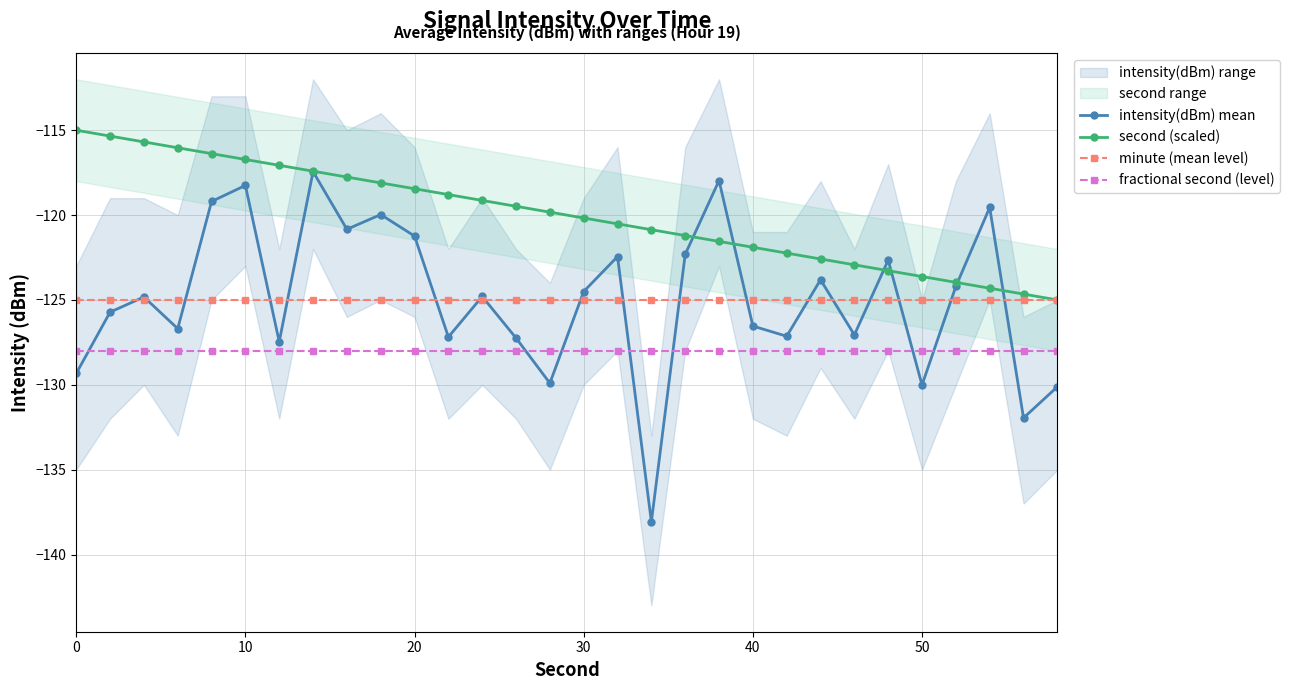

Reading left to right, what are all the values shown in this chart?

intensity(dBm) mean: -129.3	-125.7	-124.8	-126.7	-119.2	-118.3	-127.5	-117.4	-120.8	-120.0	-121.2	-127.2	-124.8	-127.2	-129.9	-124.5	-122.4	-138.1	-122.3	-118.0	-126.5	-127.1	-123.8	-127.1	-122.7	-130.0	-124.2	-119.6	-132.0	-130.1
second (scaled): -115.0	-115.3	-115.7	-116.0	-116.4	-116.7	-117.1	-117.4	-117.8	-118.1	-118.4	-118.8	-119.1	-119.5	-119.8	-120.2	-120.5	-120.9	-121.2	-121.6	-121.9	-122.2	-122.6	-122.9	-123.3	-123.6	-124.0	-124.3	-124.7	-125.0
minute (mean level): -125.0	-125.0	-125.0	-125.0	-125.0	-125.0	-125.0	-125.0	-125.0	-125.0	-125.0	-125.0	-125.0	-125.0	-125.0	-125.0	-125.0	-125.0	-125.0	-125.0	-125.0	-125.0	-125.0	-125.0	-125.0	-125.0	-125.0	-125.0	-125.0	-125.0
fractional second (level): -128.0	-128.0	-128.0	-128.0	-128.0	-128.0	-128.0	-128.0	-128.0	-128.0	-128.0	-128.0	-128.0	-128.0	-128.0	-128.0	-128.0	-128.0	-128.0	-128.0	-128.0	-128.0	-128.0	-128.0	-128.0	-128.0	-128.0	-128.0	-128.0	-128.0